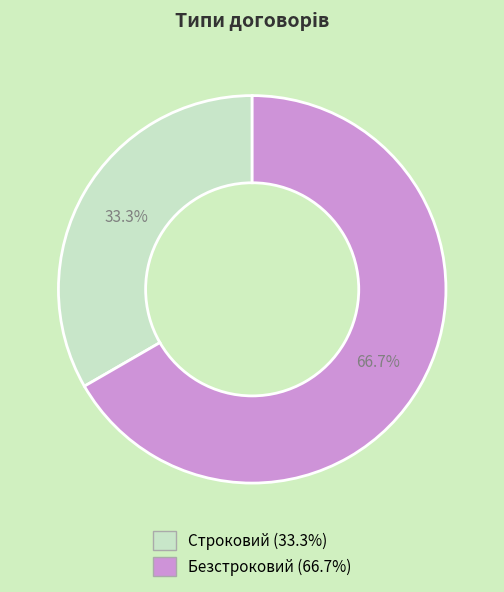

Which slice is the largest?

Безстроковий